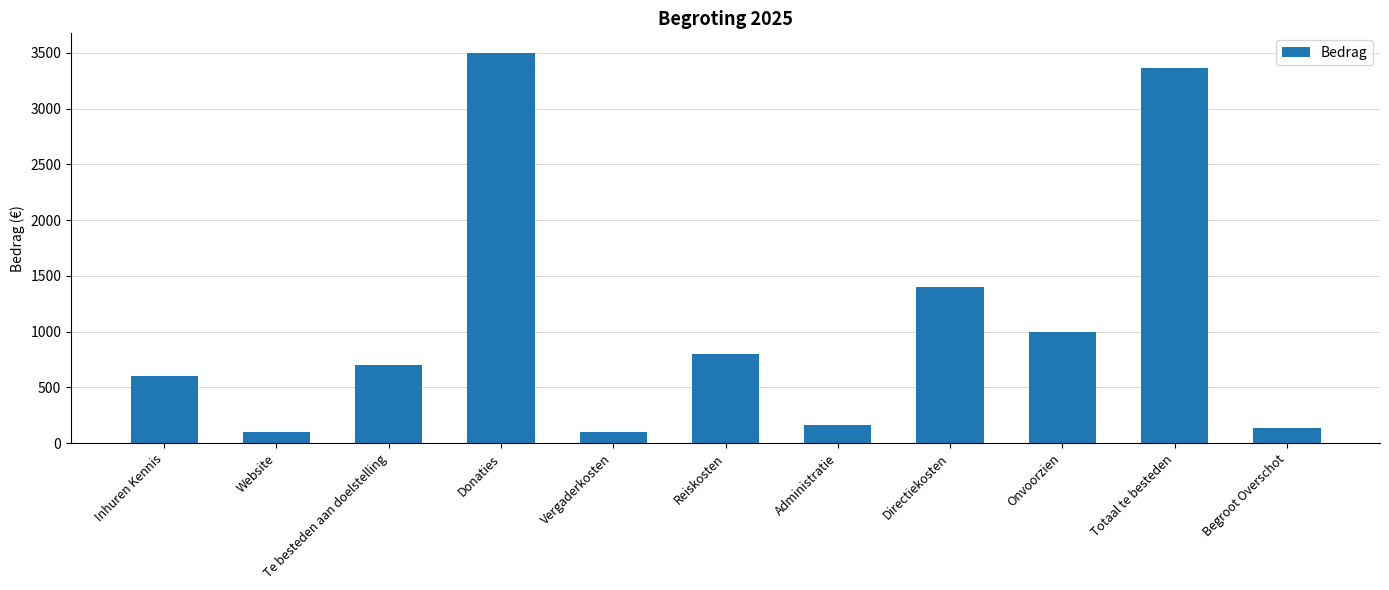

What is the ratio of the value at Te besteden aan doelstelling to the value at Administratie?

4.4